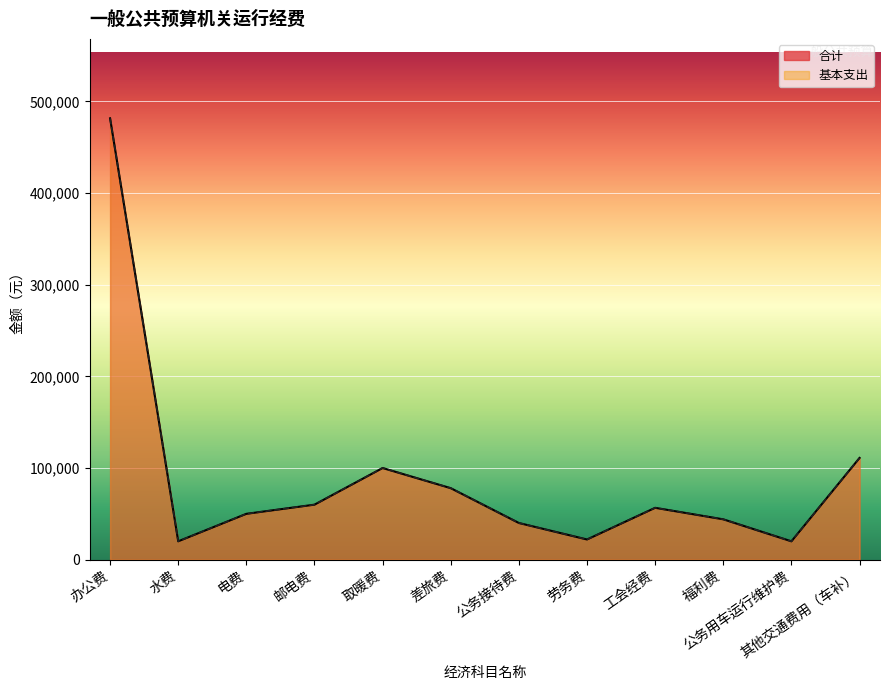

What is the average value of the 合计 series?

90255.7